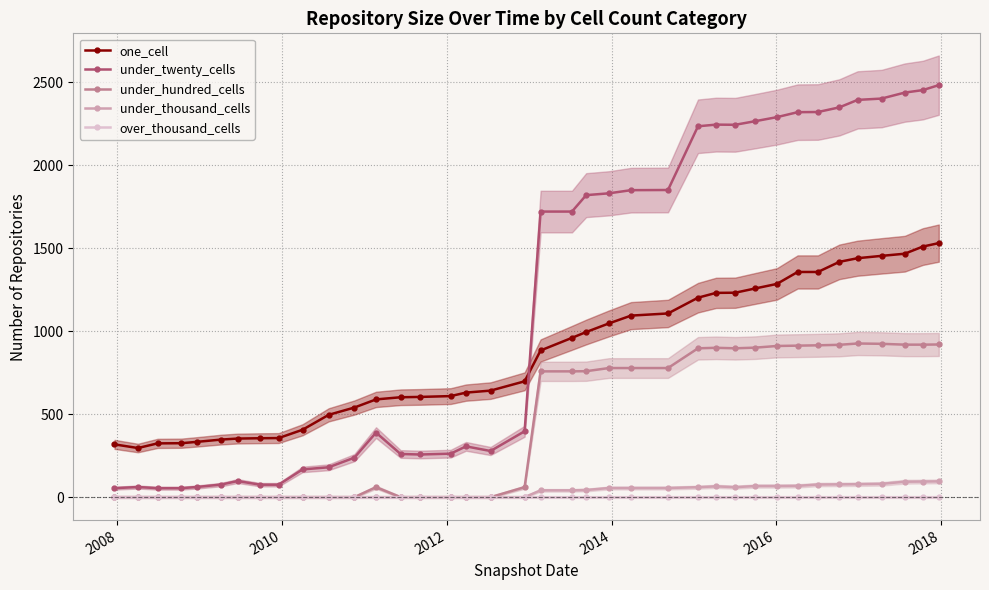

Rank the series by their maximum value, from highest to lowest.

under_twenty_cells, one_cell, under_hundred_cells, under_thousand_cells, over_thousand_cells